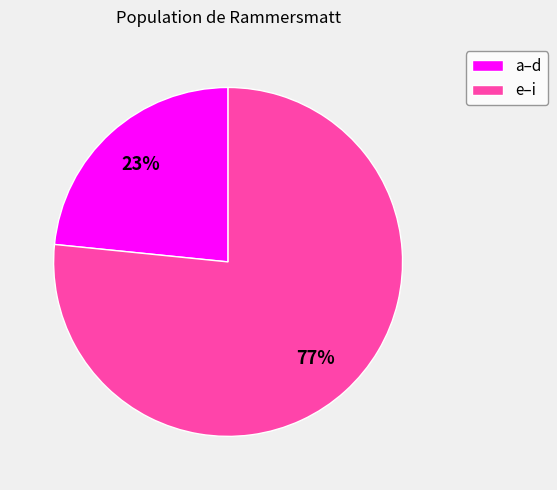

True or false: a–d accounts for 12% of the total.

False